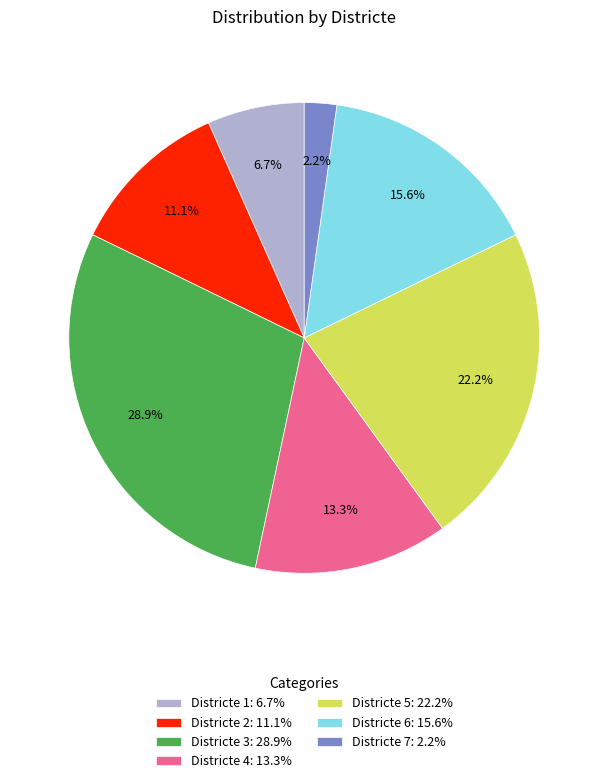

Which category has the biggest portion of the pie?

Districte 3